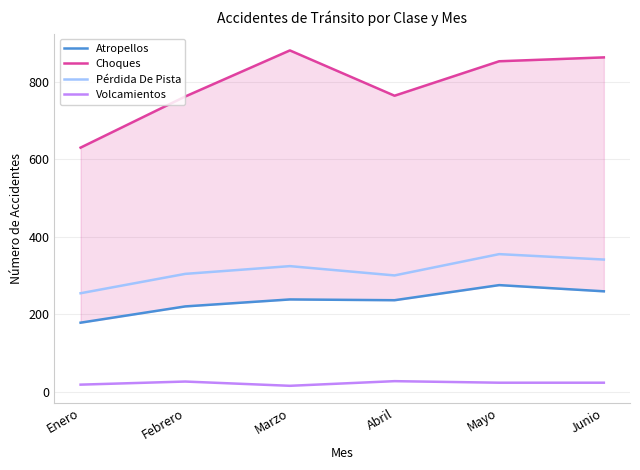

What is the label of the 1st point from the left?

Enero